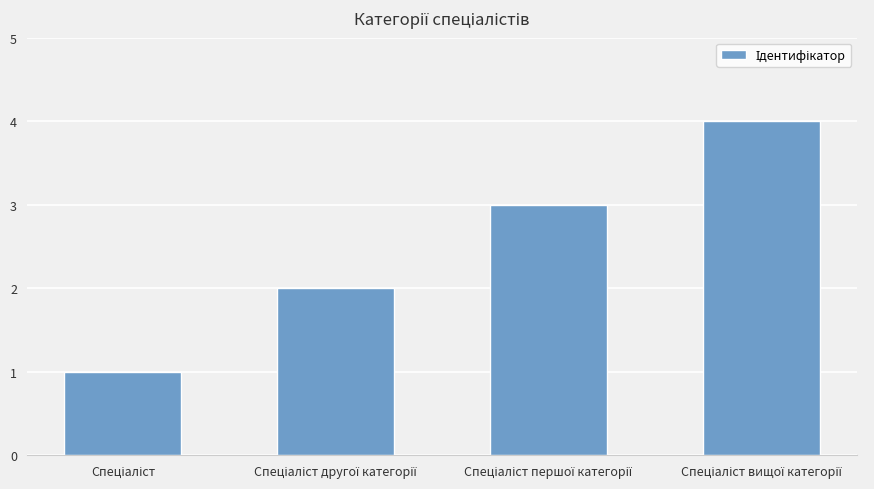

How many values are between 2 and 4?

3